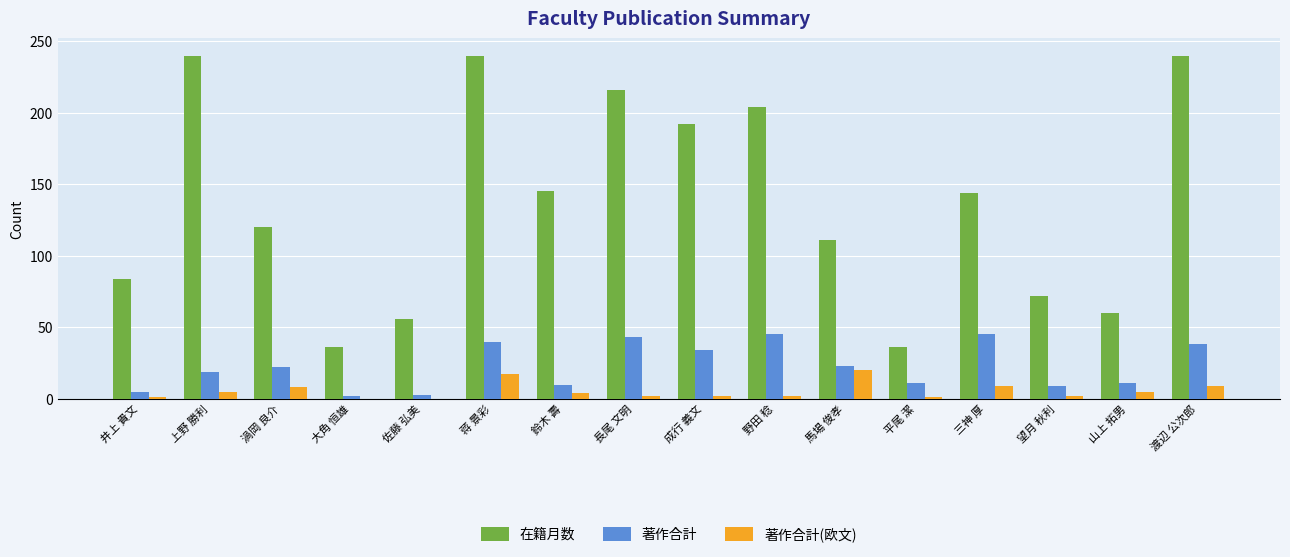

How many distinct data groups are displayed?

3